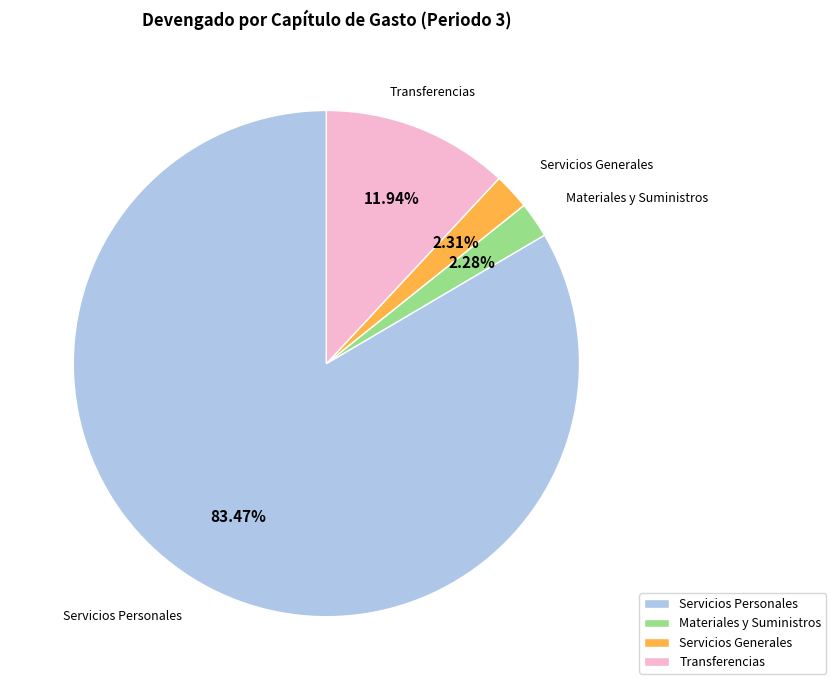

Count the number of slices in the pie.

4